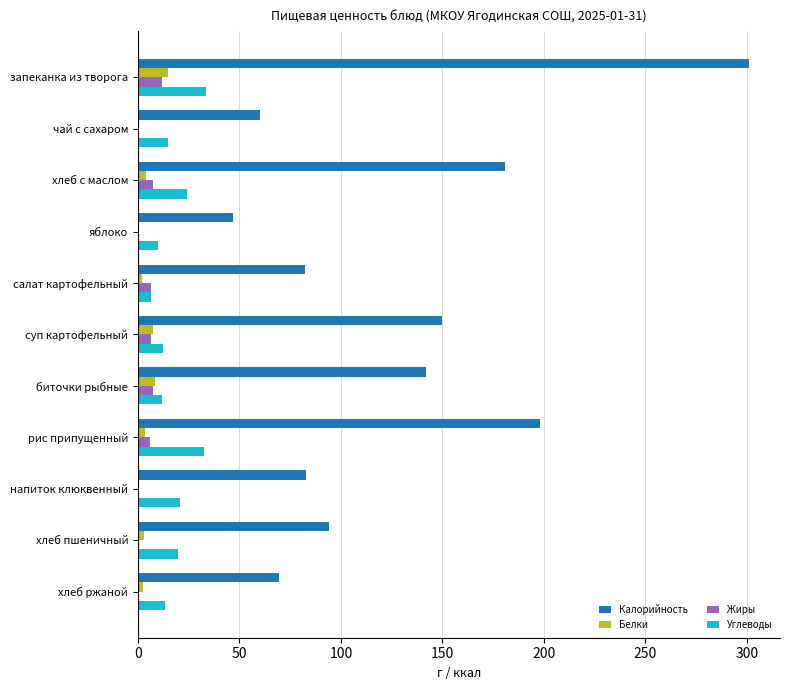

Which series has the largest total across all categories?

Калорийность